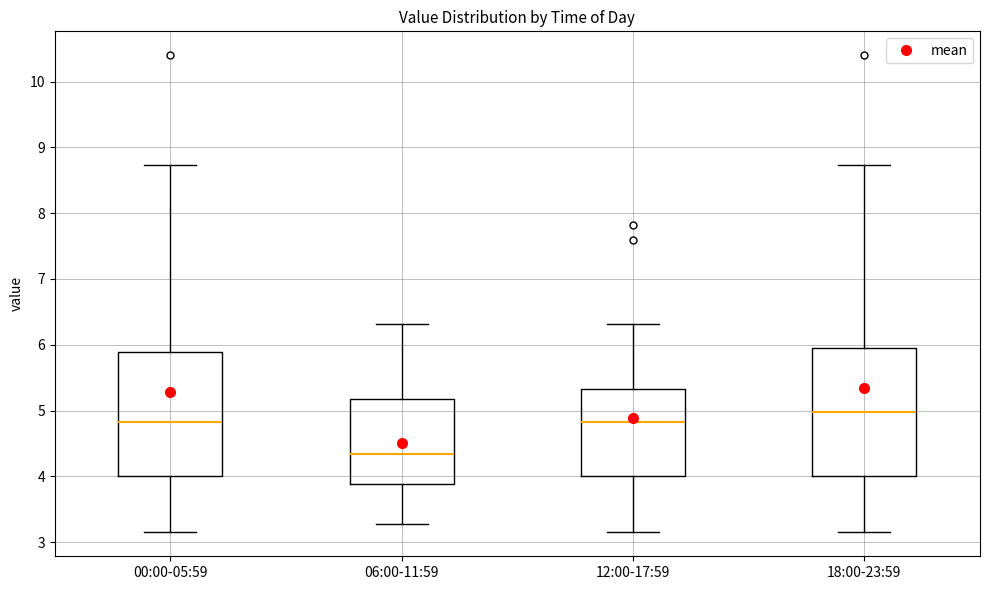

Reading left to right, read every box against the y-axis: the position of its median line, the range the box covers, and the ends of its whiskers. The values are not printed on the chart, so give them approximately, as read against the axis.

00:00-05:59: median 4.8, box 4.0 to 5.9, whiskers 3.2 to 8.7
06:00-11:59: median 4.3, box 3.9 to 5.2, whiskers 3.3 to 6.3
12:00-17:59: median 4.8, box 4.0 to 5.3, whiskers 3.2 to 6.3
18:00-23:59: median 5.0, box 4.0 to 5.9, whiskers 3.2 to 8.7